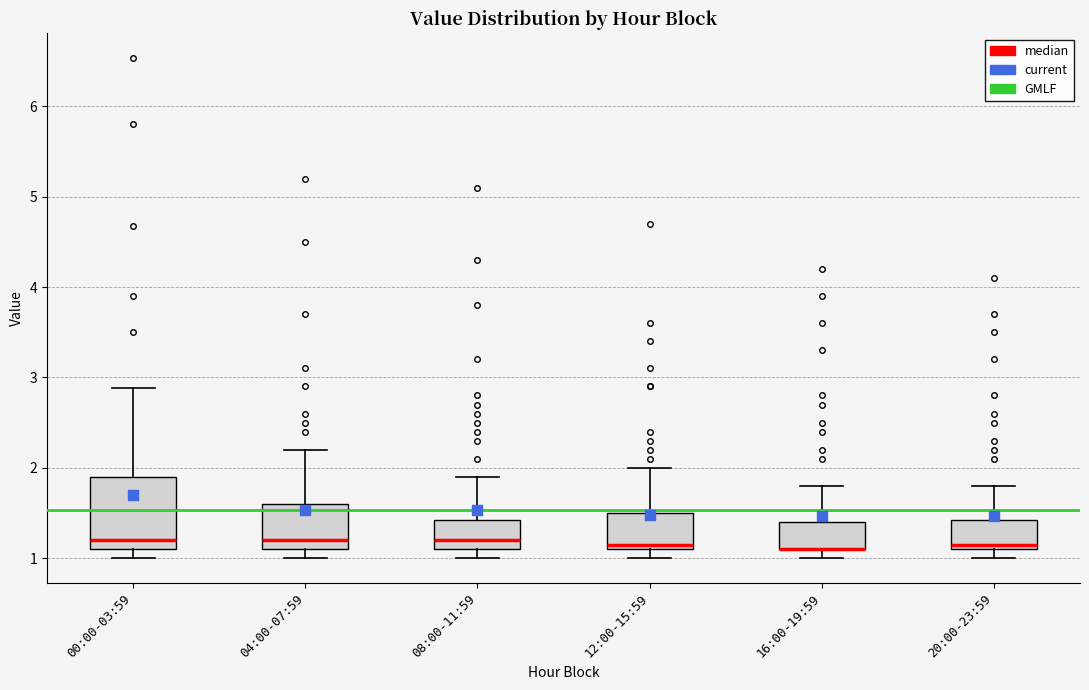

Reading left to right, read every box against the y-axis: the position of its median line, the range the box covers, and the ends of its whiskers. The values are not printed on the chart, so give them approximately, as read against the axis.

00:00-03:59: median 1.2, box 1.1 to 1.9, whiskers 1.0 to 2.9
04:00-07:59: median 1.2, box 1.1 to 1.6, whiskers 1.0 to 2.2
08:00-11:59: median 1.2, box 1.1 to 1.4, whiskers 1.0 to 1.9
12:00-15:59: median 1.2, box 1.1 to 1.5, whiskers 1.0 to 2.0
16:00-19:59: median 1.1 (drawn on the box's lower edge), box 1.1 to 1.4, whiskers 1.0 to 1.8
20:00-23:59: median 1.2, box 1.1 to 1.4, whiskers 1.0 to 1.8